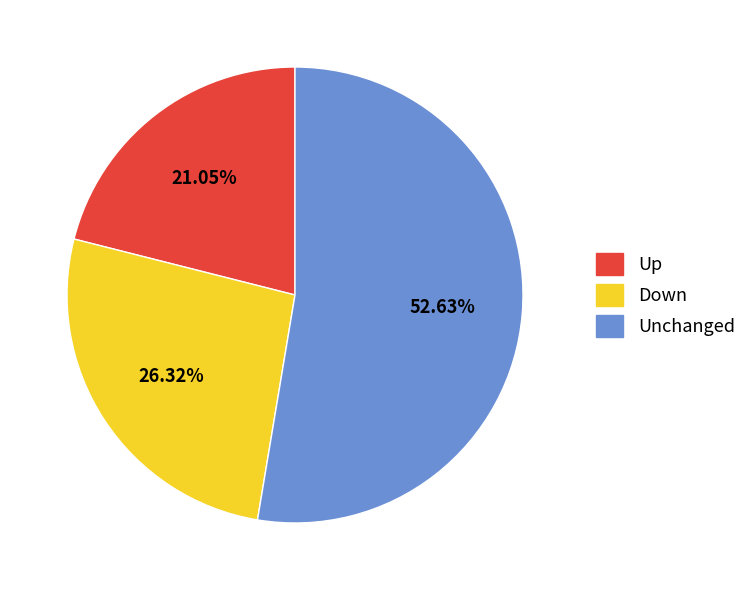

Is there any slice that represents more than half of the pie?

Yes